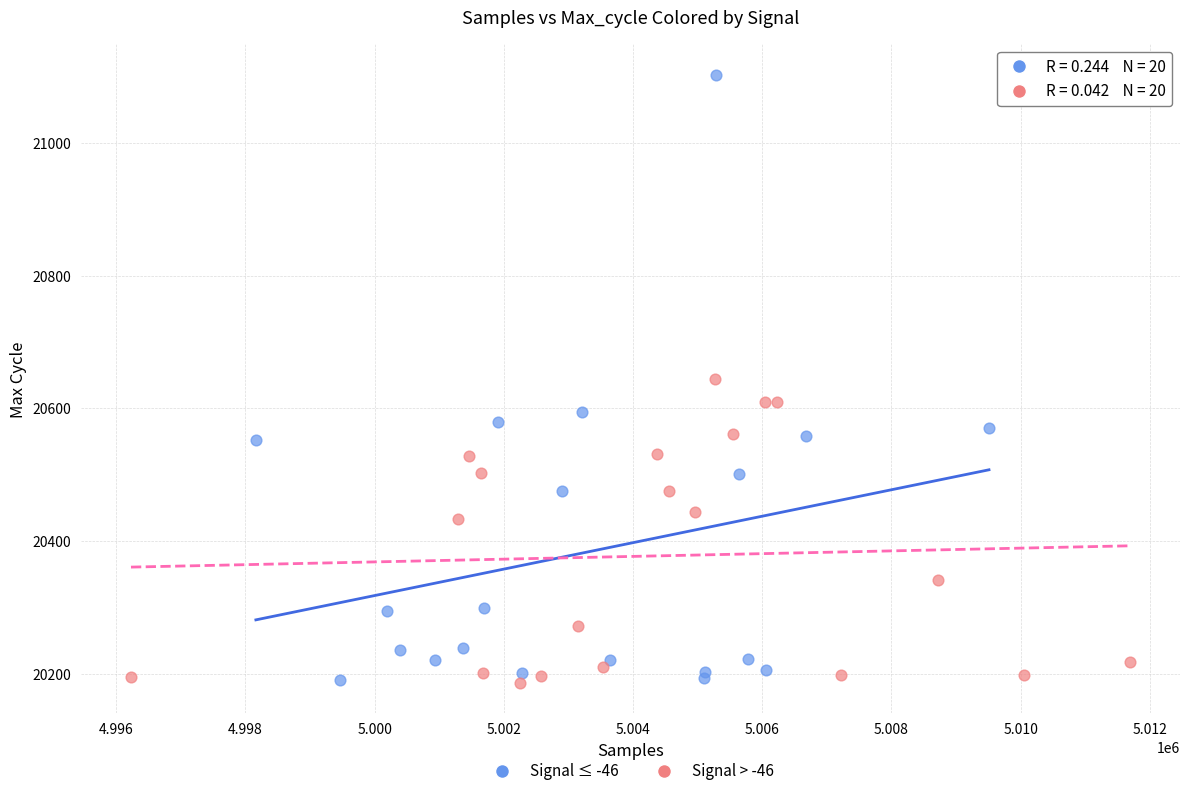

Which series reaches the maximum Y coordinate?

Signal ≤ -46